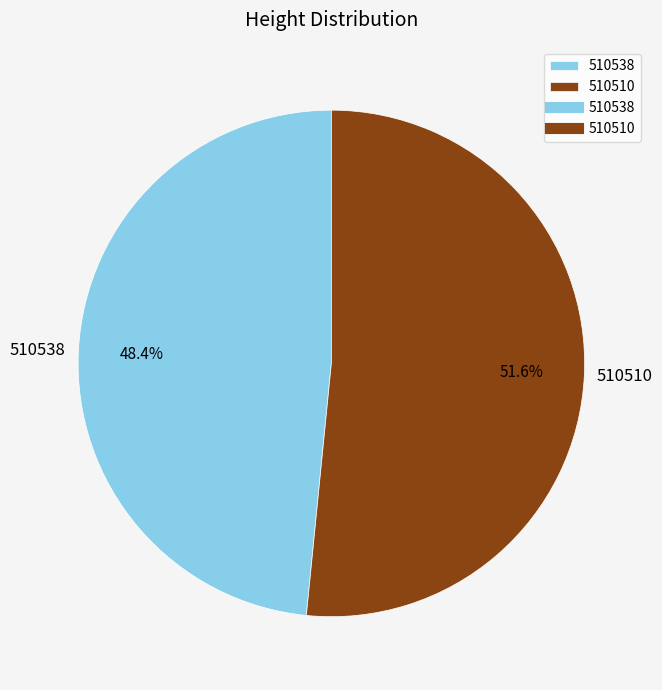

True or false: 510510 accounts for 58% of the total.

False